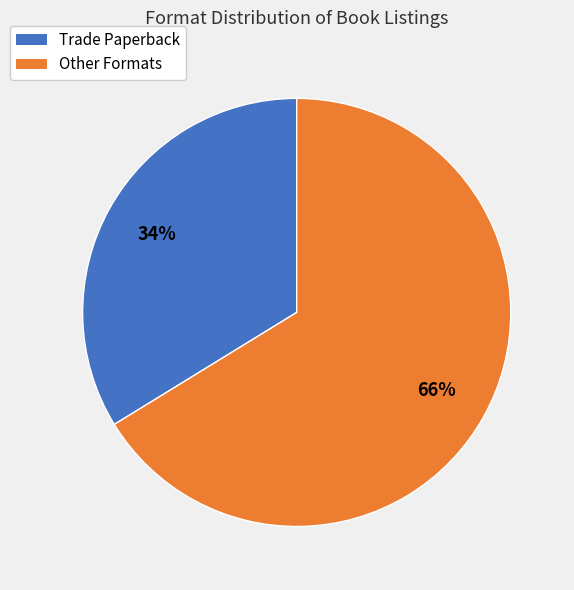

Is the sum of Other Formats and Trade Paperback greater than half?

Yes